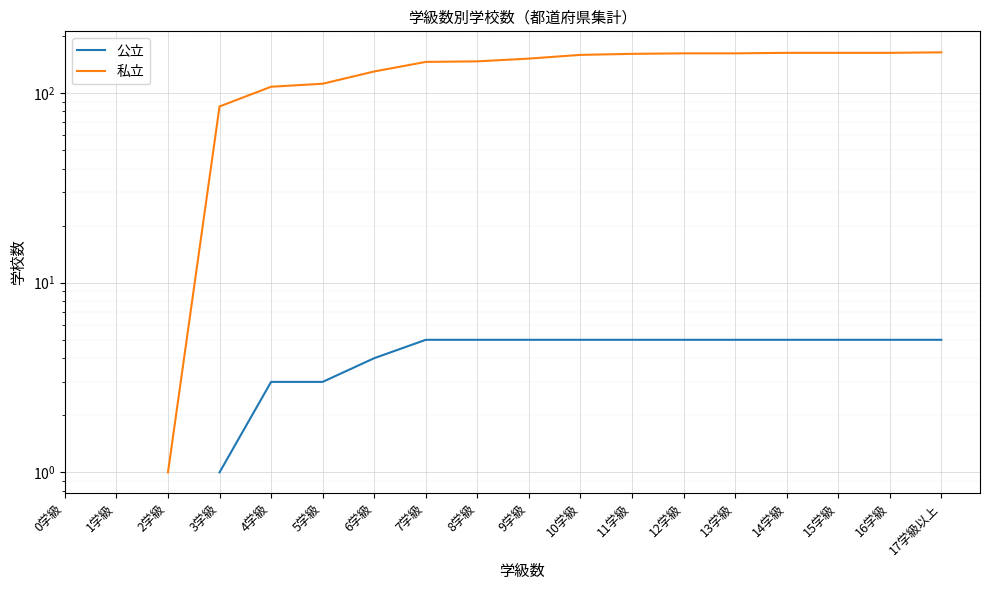

True or false: 公立 and 私立 cross at least once.

False